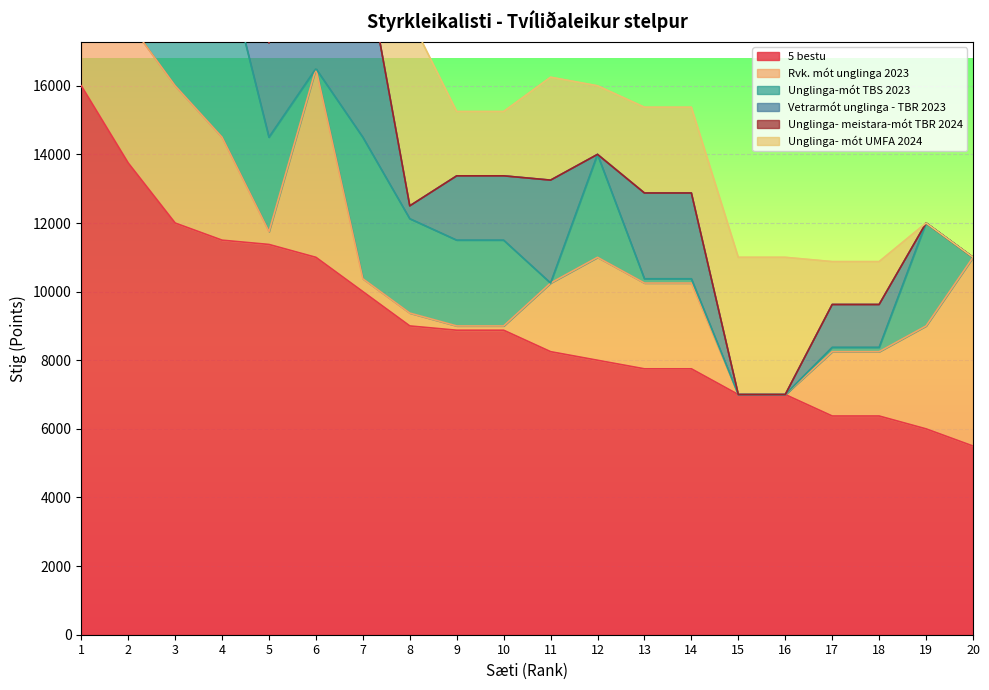

What is the spread (max minus min) of values at 14?

7750